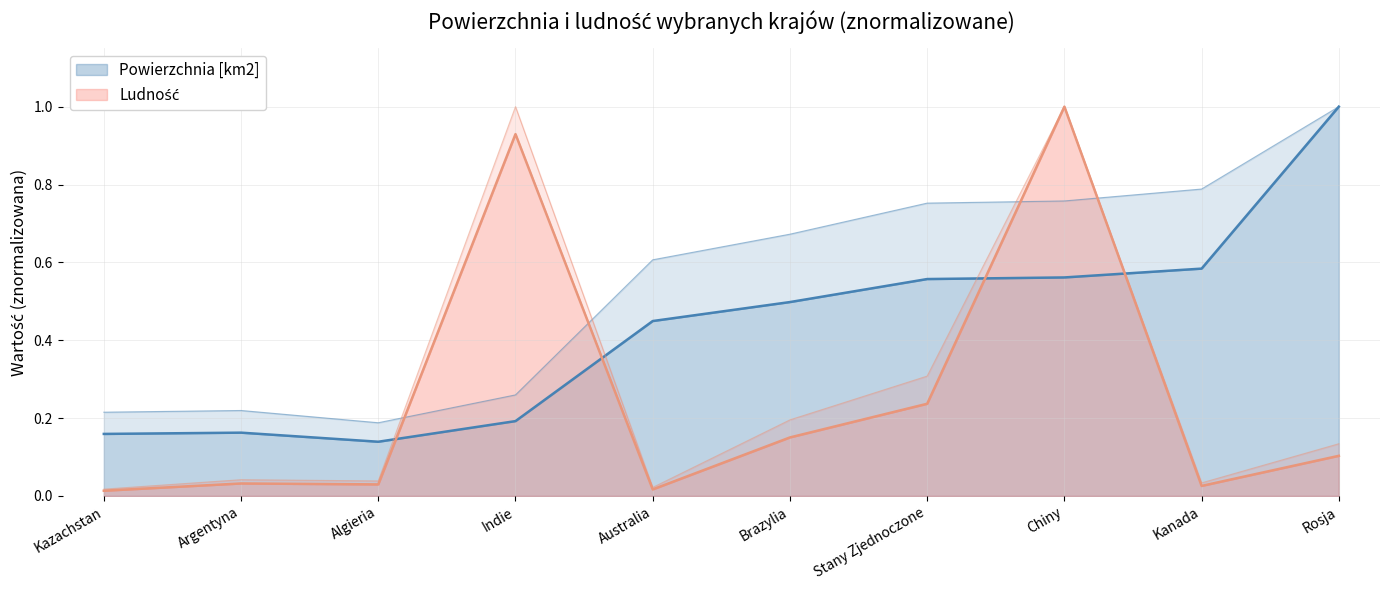

What is the average value of the Powierzchnia [km2] series?

0.4